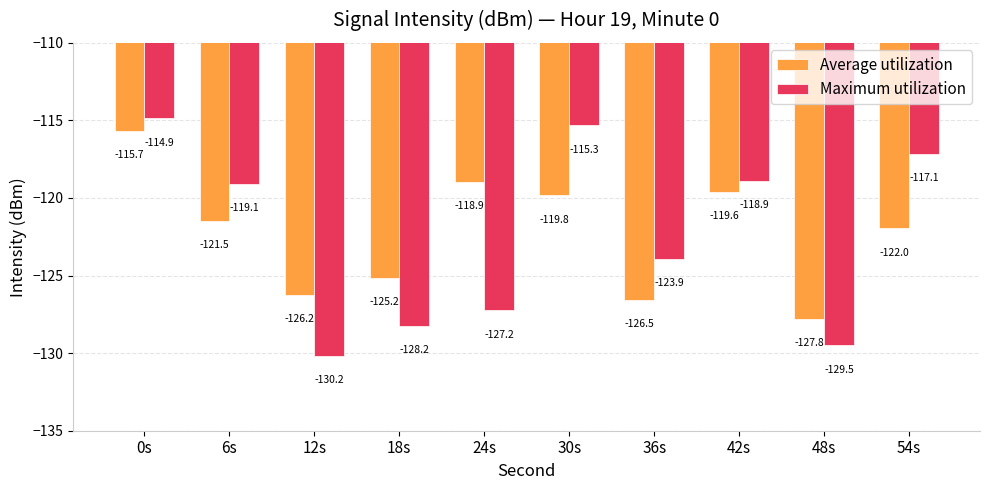

Read the Average utilization value at 12s.

-126.2